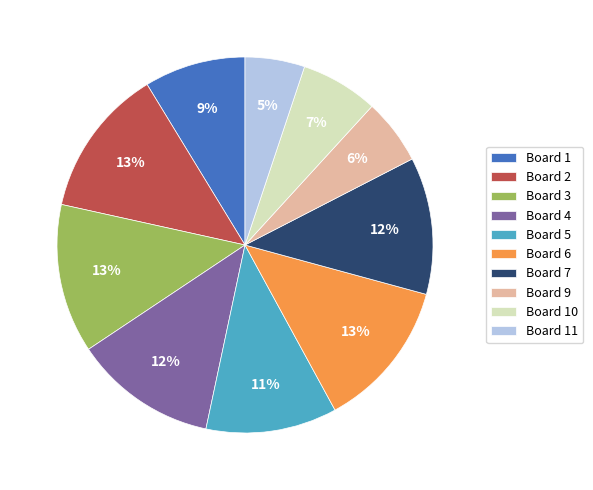

True or false: Board 11 accounts for 16% of the total.

False